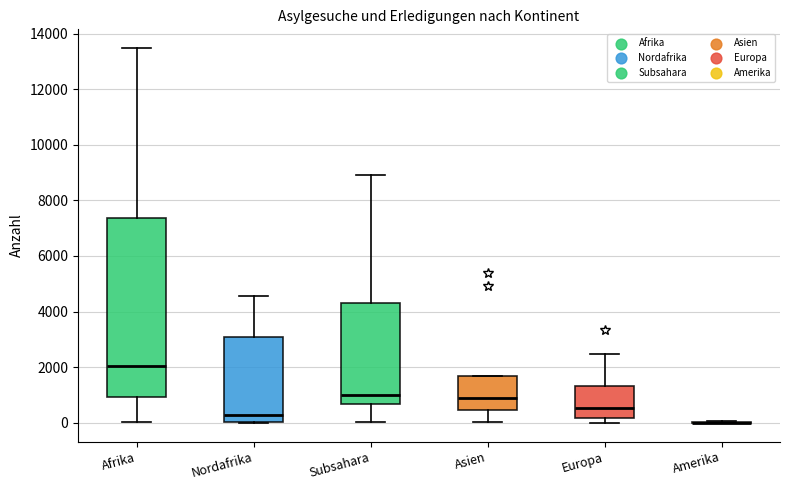

Reading left to right, transcribe this box plot: for each box, give where its median line is, the range the box spans, and where its two whiskers end, as read against the y-axis. The values are not printed on the chart, so give them approximately, as read against the axis.

Afrika: median 2000, box 1000 to 7400, whiskers 0 to 13400
Nordafrika: median 200, box 0 to 3000, whiskers 0 to 4600
Subsahara: median 1000, box 600 to 4400, whiskers 0 to 9000
Asien: median 800, box 400 to 1600, whiskers 0 to 1600
Europa: median 600, box 200 to 1400, whiskers 0 to 2400
Amerika: box collapsed to a line at 0, whiskers 0 to 0